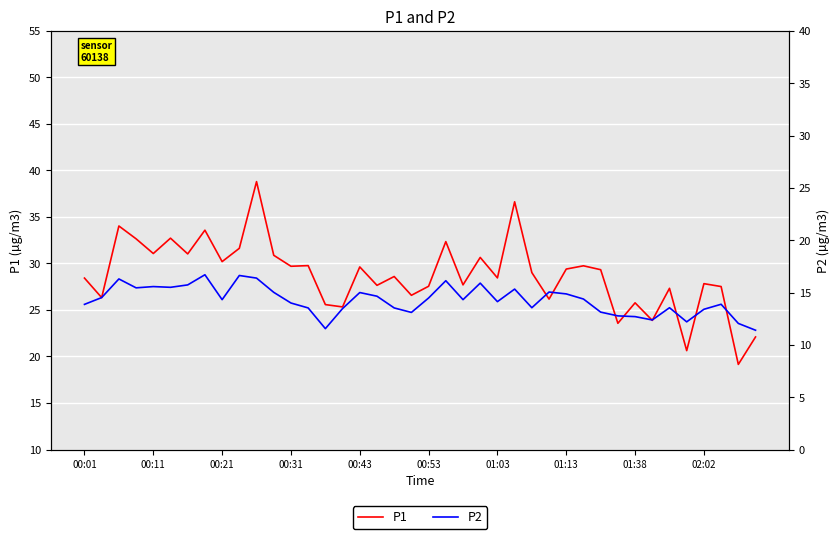

What is the difference between the maximum and second lowest values in the P1 series?

18.2